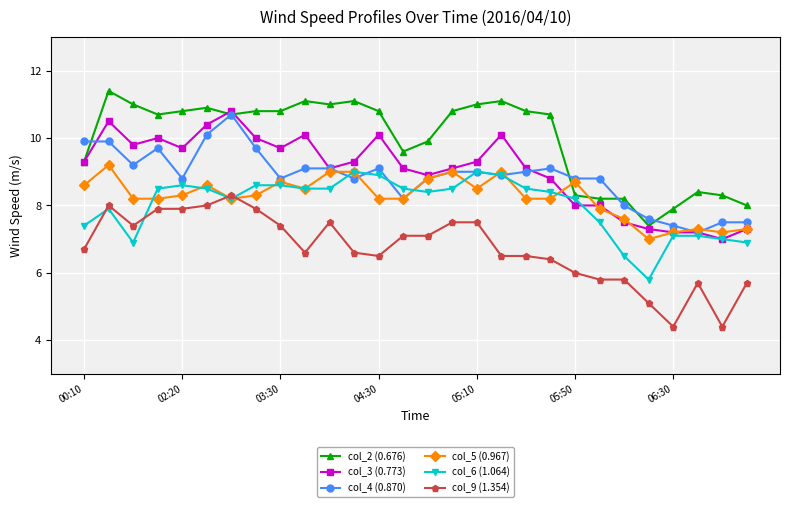

What is the difference between the second highest and minimum values in the col_3 (0.773) series?

3.5